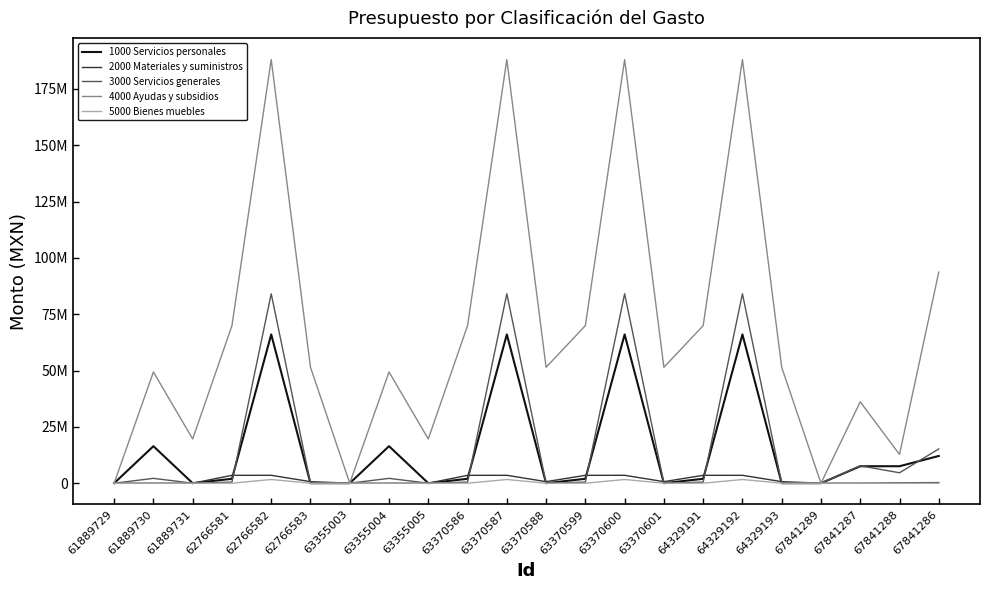

What is the difference between the maximum and minimum values in the 3000 Servicios generales series?

84068181.8